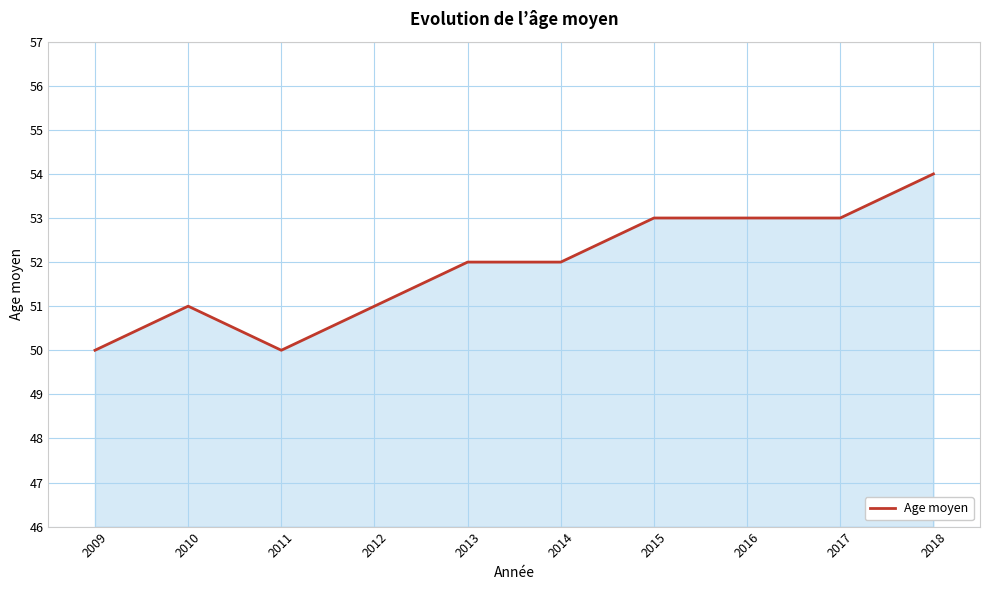

Is it true that the value at 2014 is 52?

True